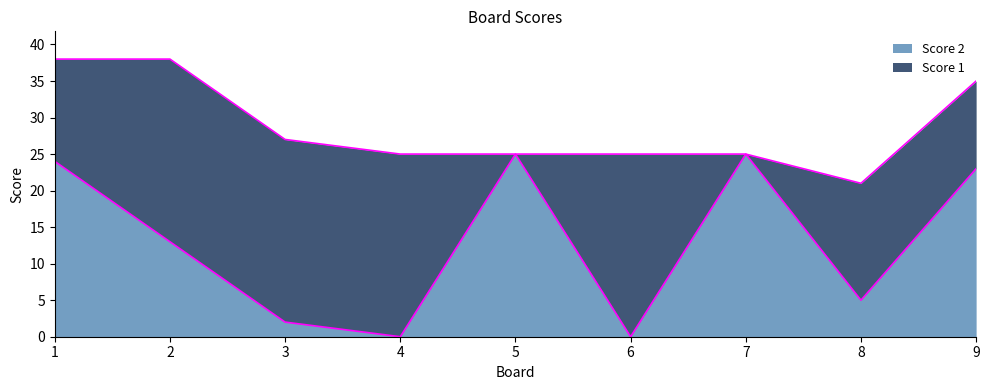

The value at 2 is 3. True or false?

False